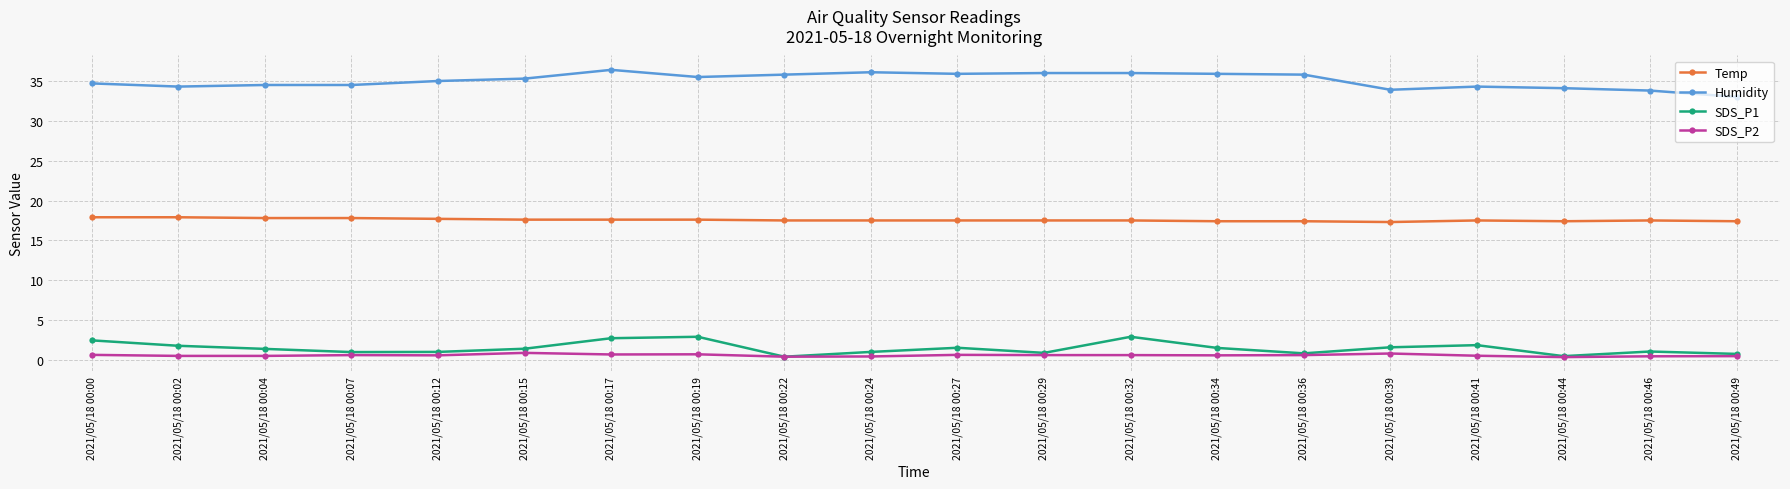

List the series in order of their peak value, lowest first.

SDS_P2, SDS_P1, Temp, Humidity